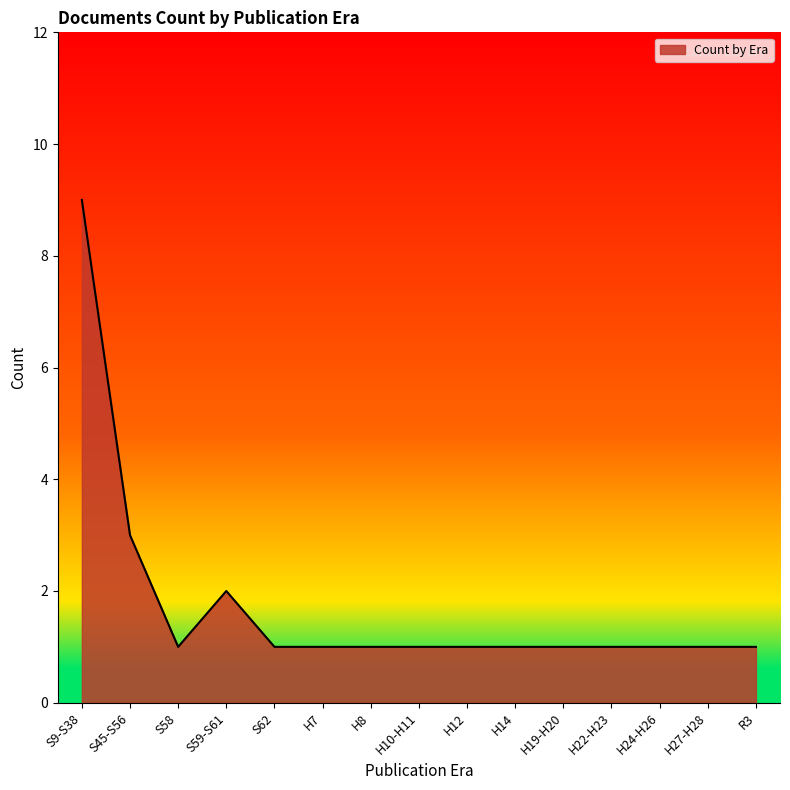

What is the average value?

2